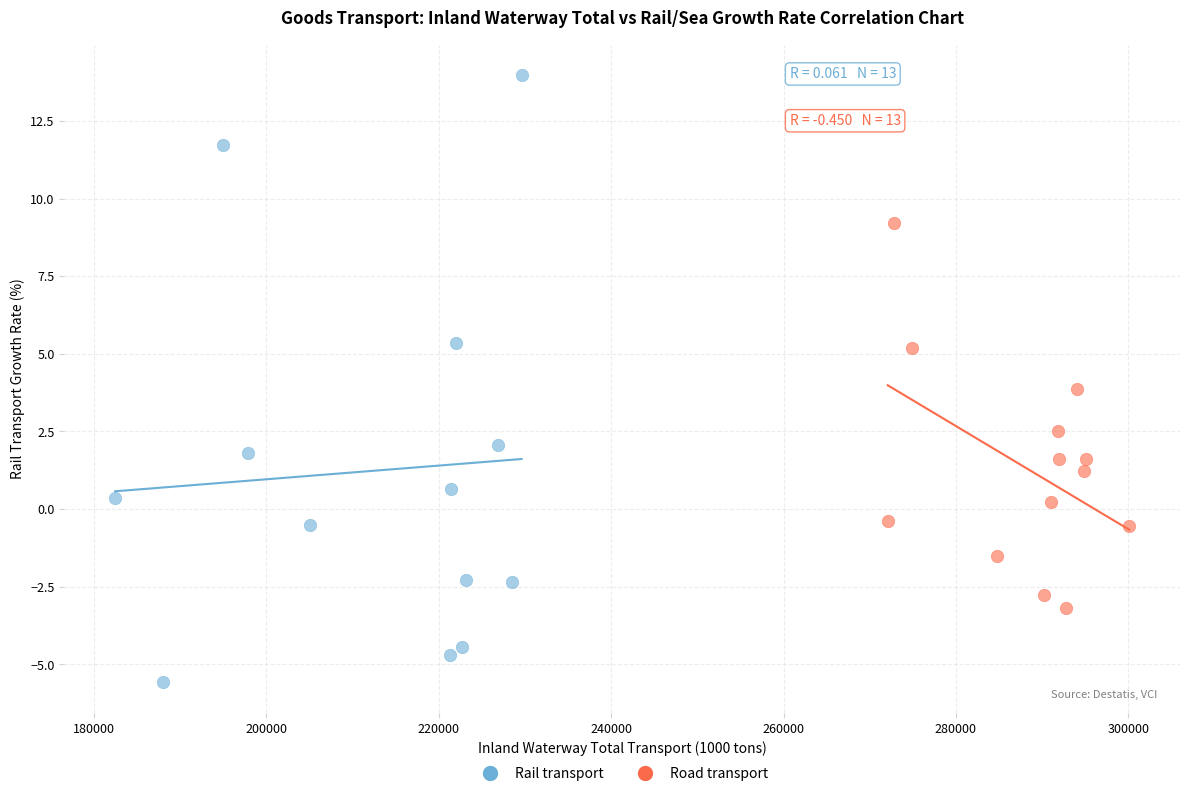

Which series has the widest spread of Y values?

Rail transport